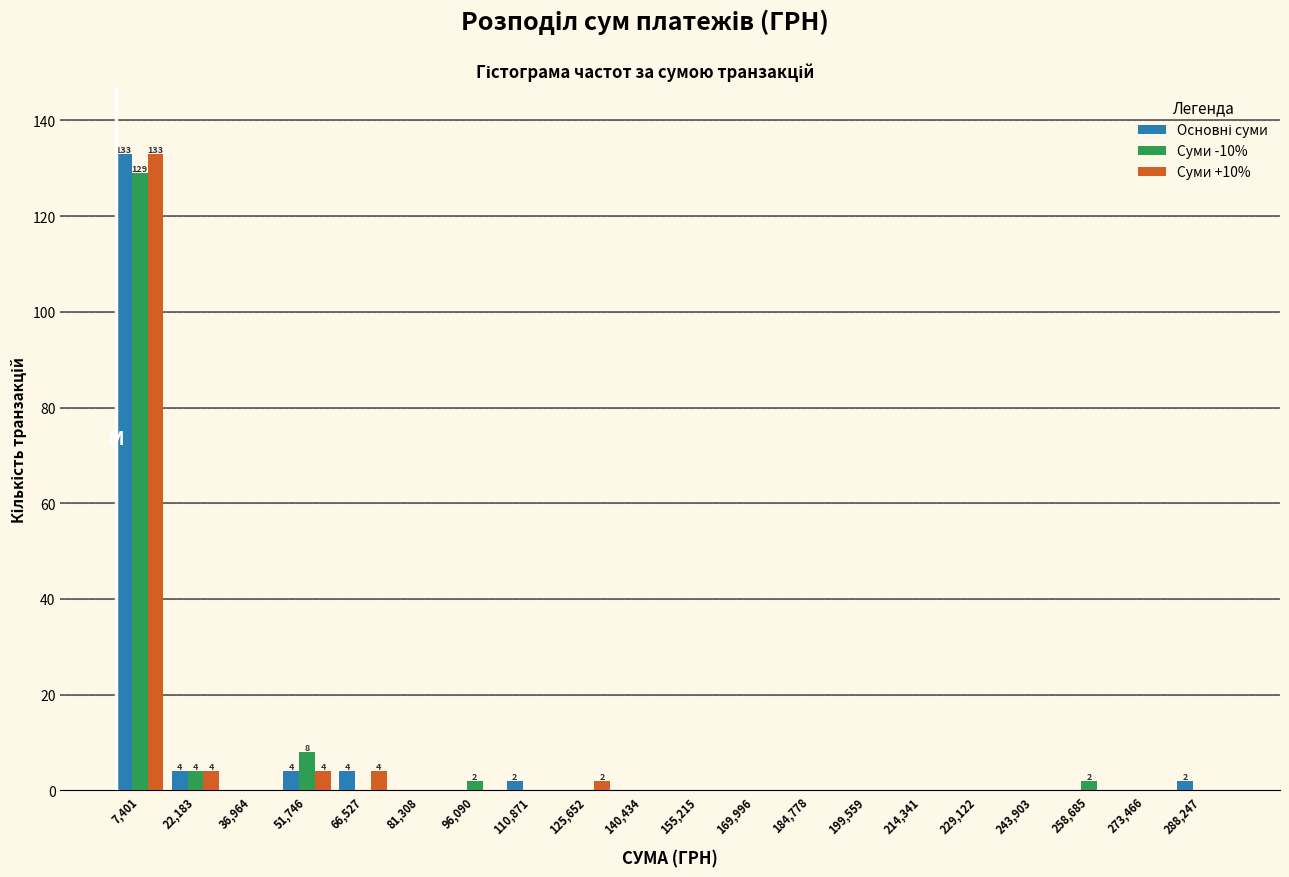

In the Основні суми series, which range on the x-axis has the tallest bar?

0 to 14000